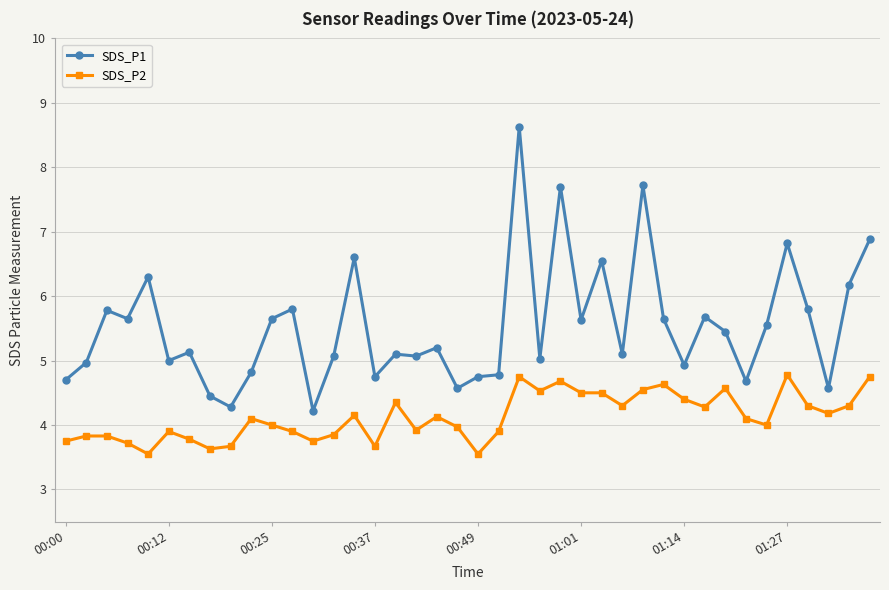

Count the number of categories in the chart.

40